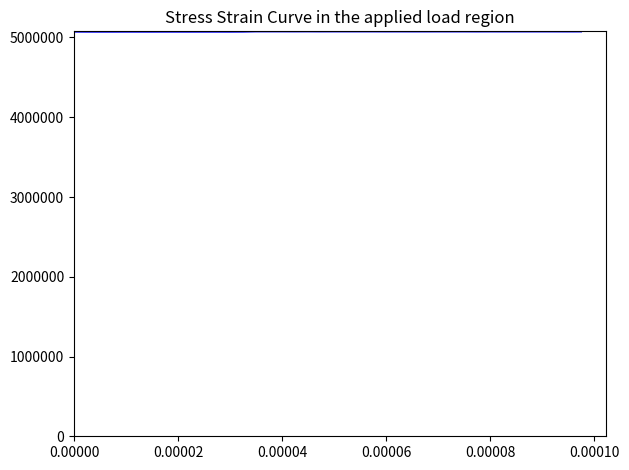

What is the maximum value shown in the chart?

5076894